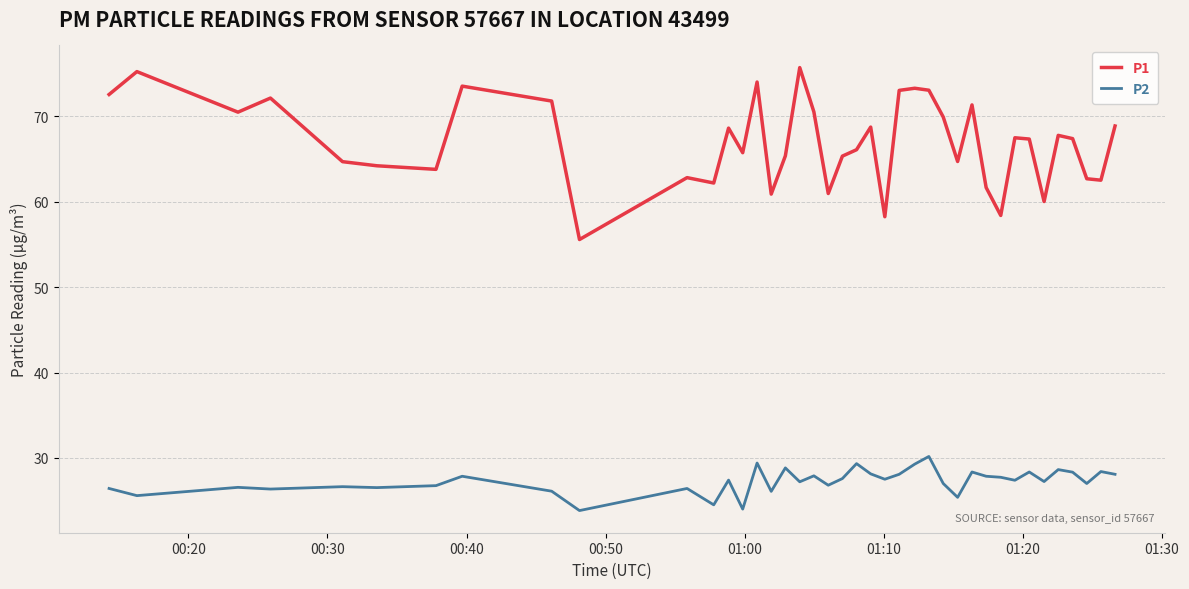

Is this an area chart (filled region under the line)?

No